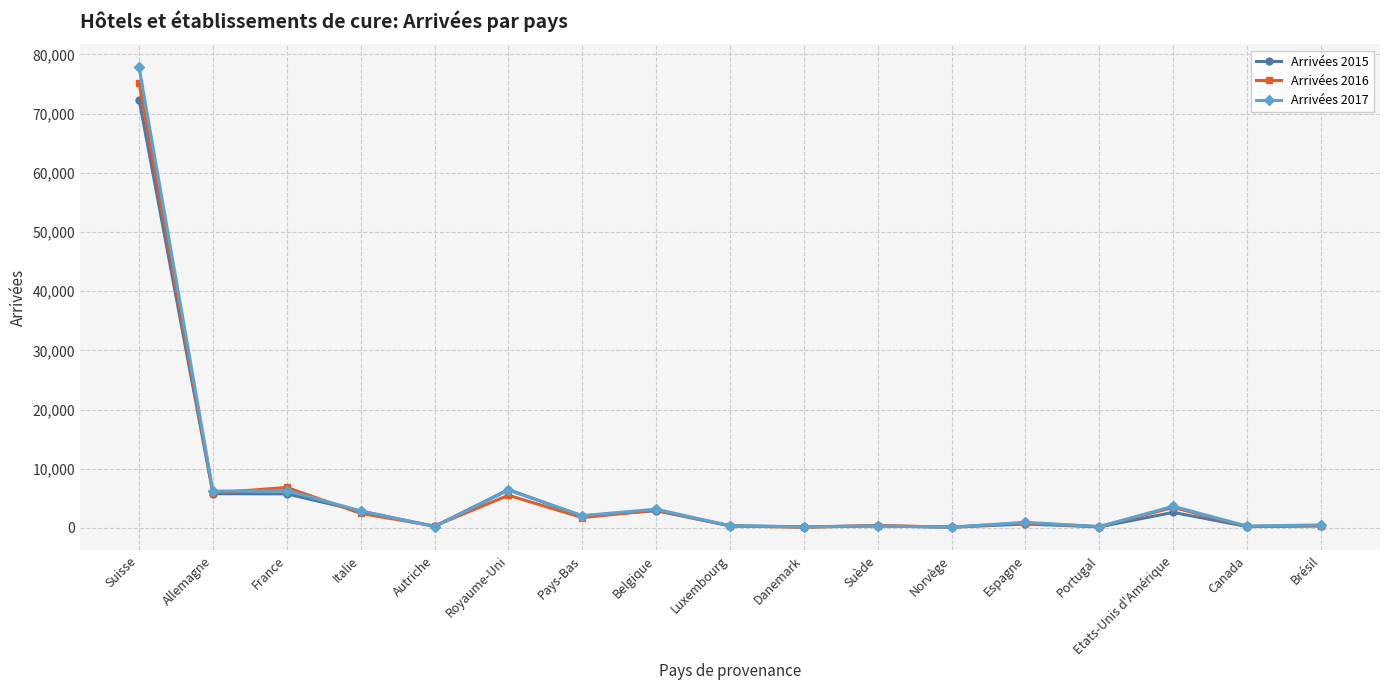

Which series has the widest spread of values?

Arrivées 2017